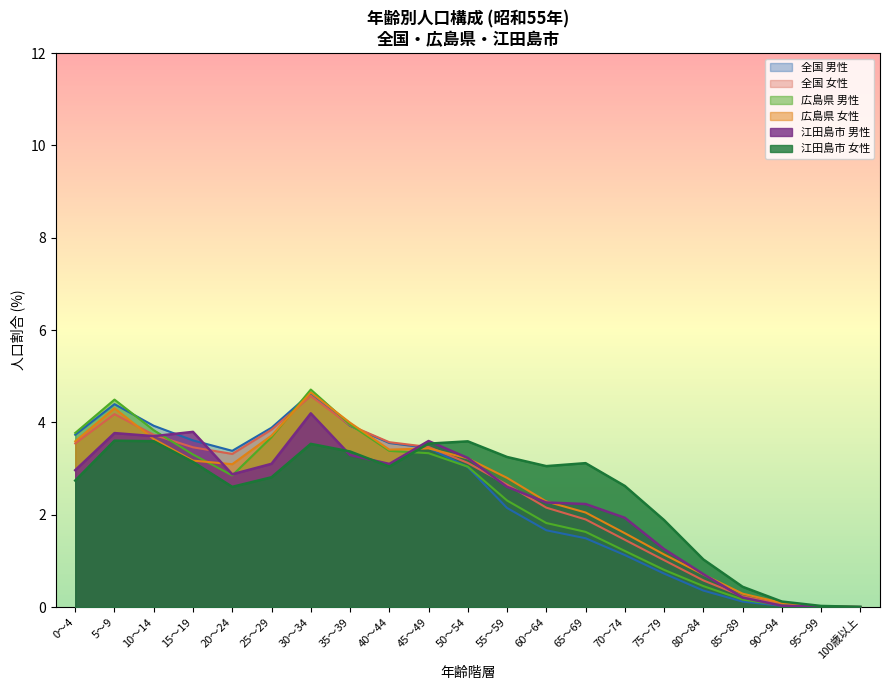

What is the label of the 5th point from the right?

80～84